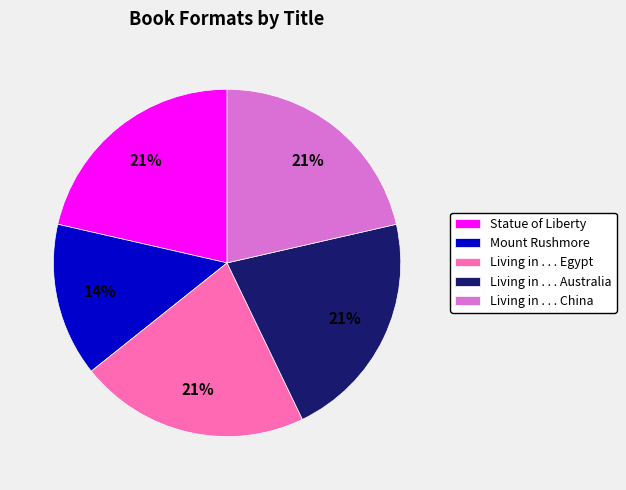

How many slices are in this pie chart?

5